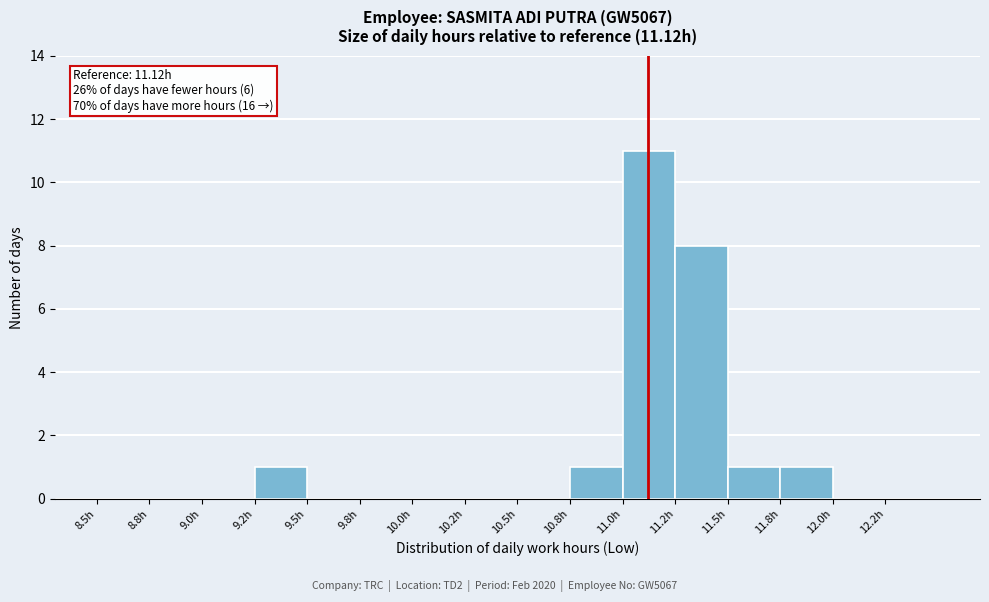

Reading left to right, transcribe all the data shown in this chart.

8.5h=0	8.8h=0	9.0h=0	9.2h=1	9.5h=0	9.8h=0	10.0h=0	10.2h=0	10.5h=0	10.8h=1	11.0h=11	11.2h=8	11.5h=1	11.8h=1	12.0h=0	12.2h=0